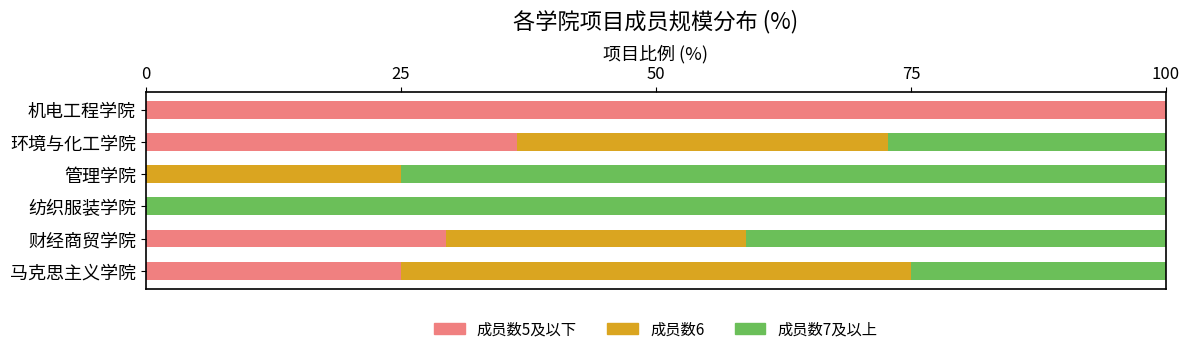

Which category has the highest value in the 成员数5及以下 series?

机电工程学院